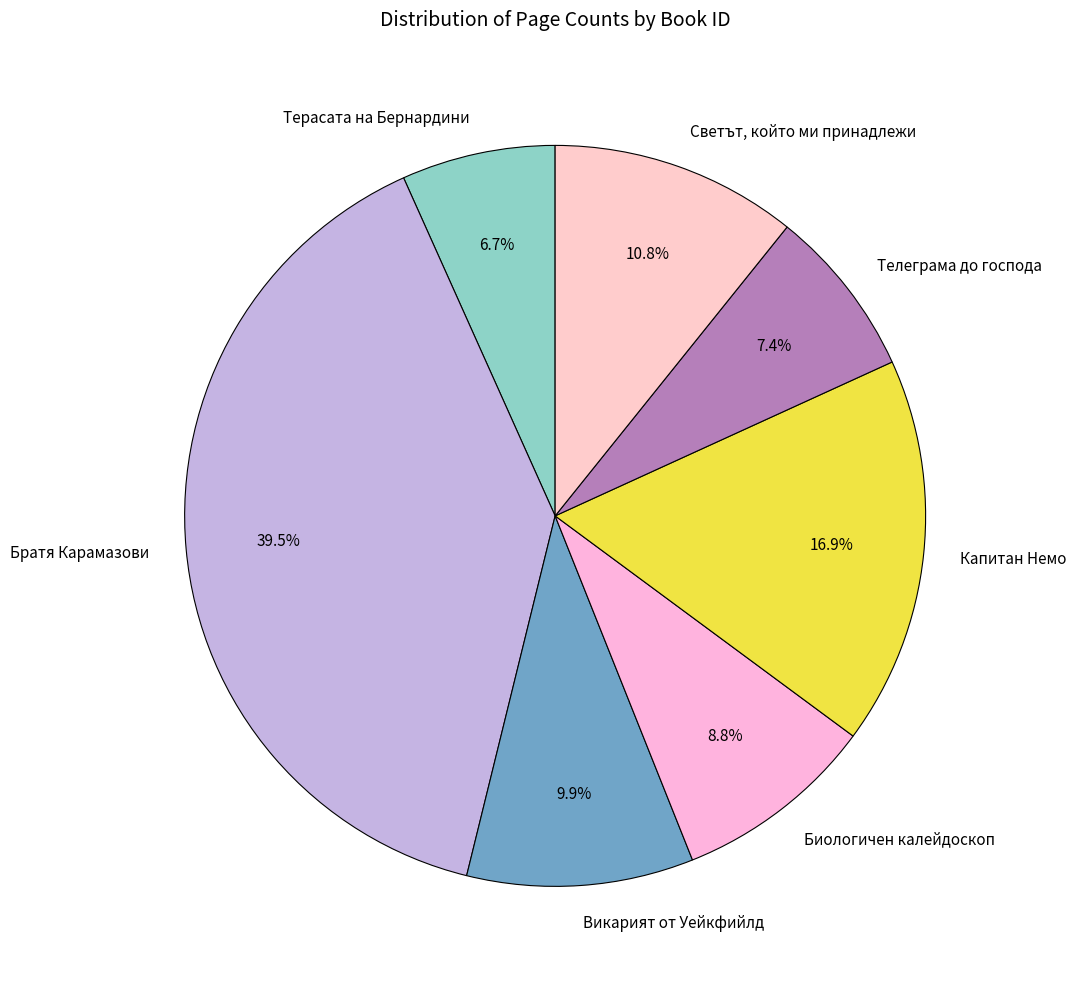

Does any single category account for the majority?

No